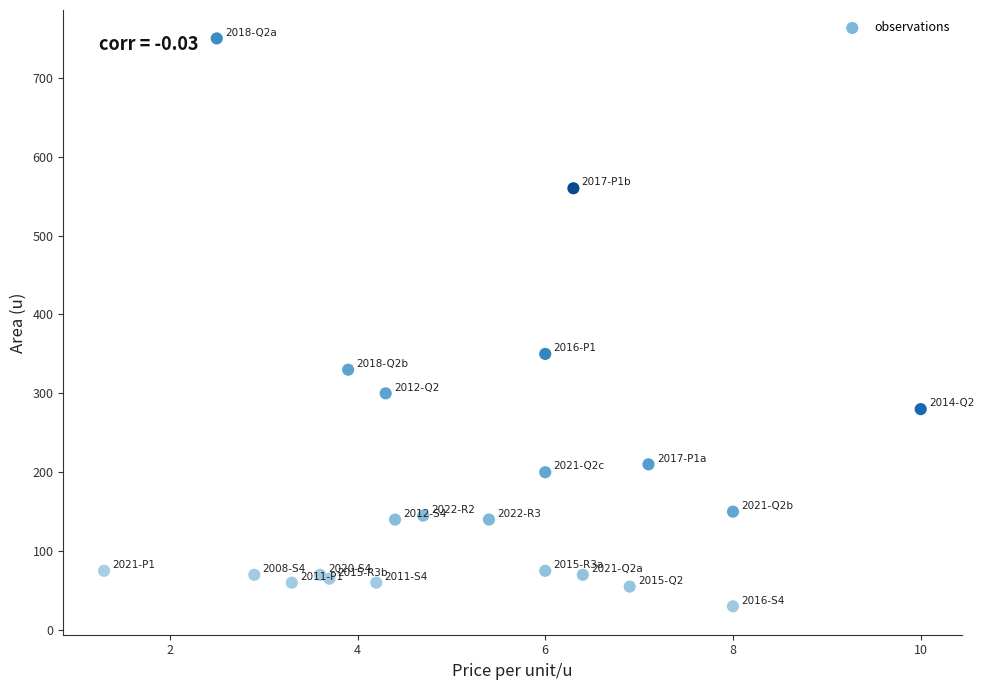

What Y value in the scatter plot is closest to 390?

350